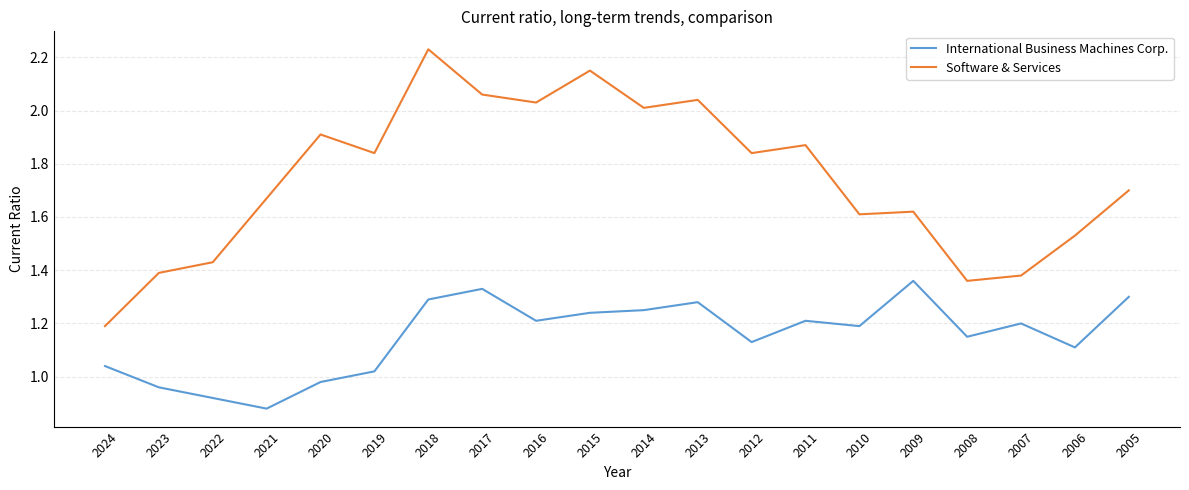

Rank the series by their average value, from highest to lowest.

Software & Services, International Business Machines Corp.